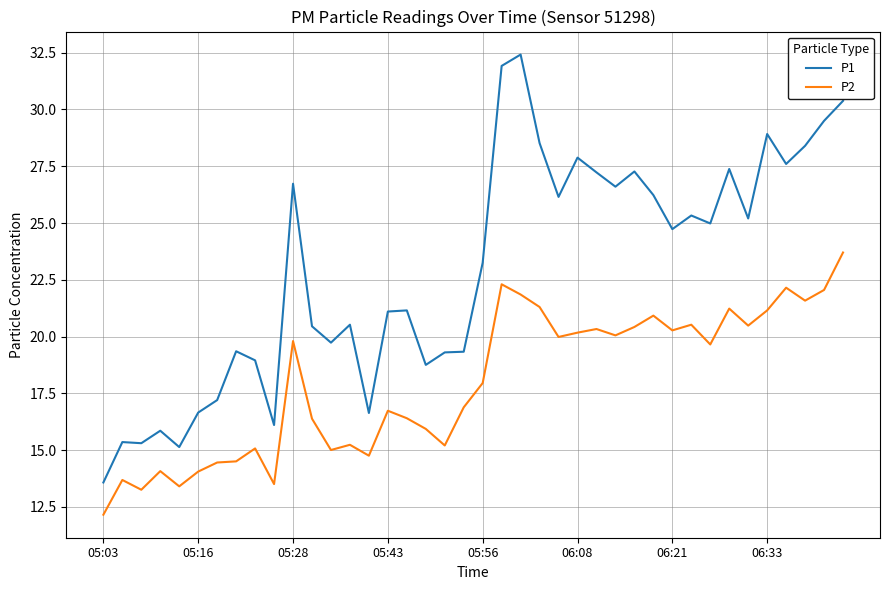

What is the lowest value of the P1 series?

13.6